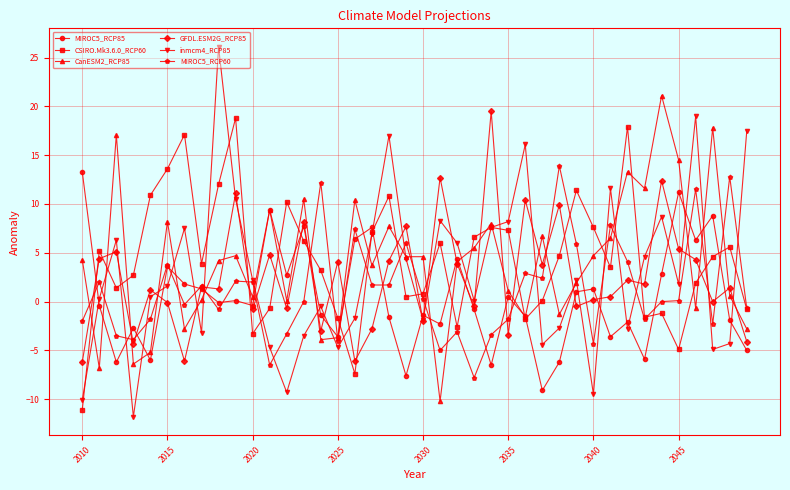

How many categories are shown in the chart?

40